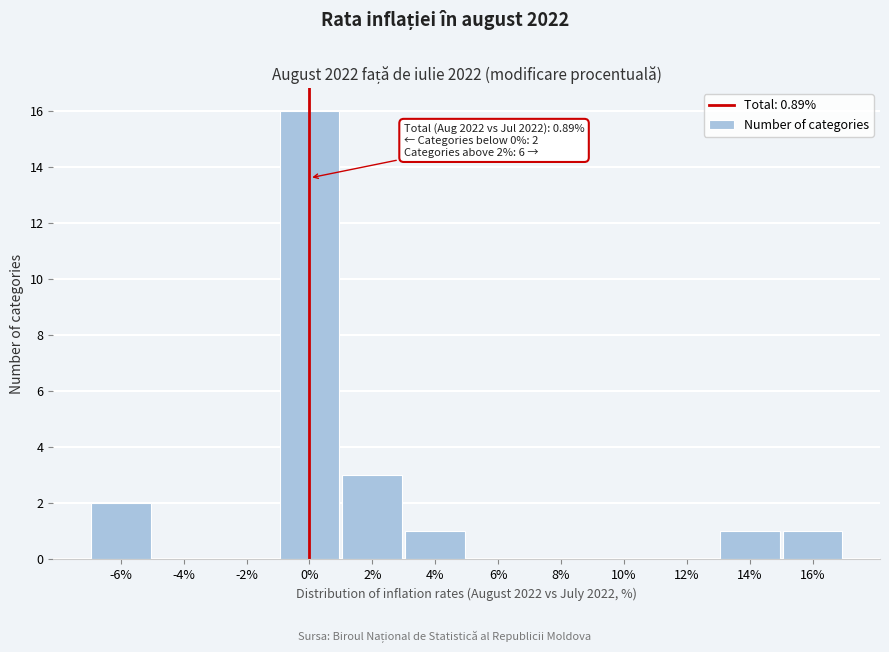

Reading right to left, extract all data points from this chart.

16%=1	14%=1	12%=0	10%=0	8%=0	6%=0	4%=1	2%=3	0%=16	-2%=0	-4%=0	-6%=2